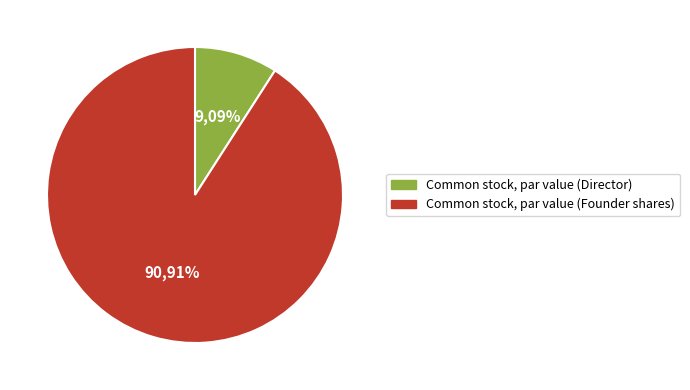

To the nearest percent, what is the average slice percentage?

50%